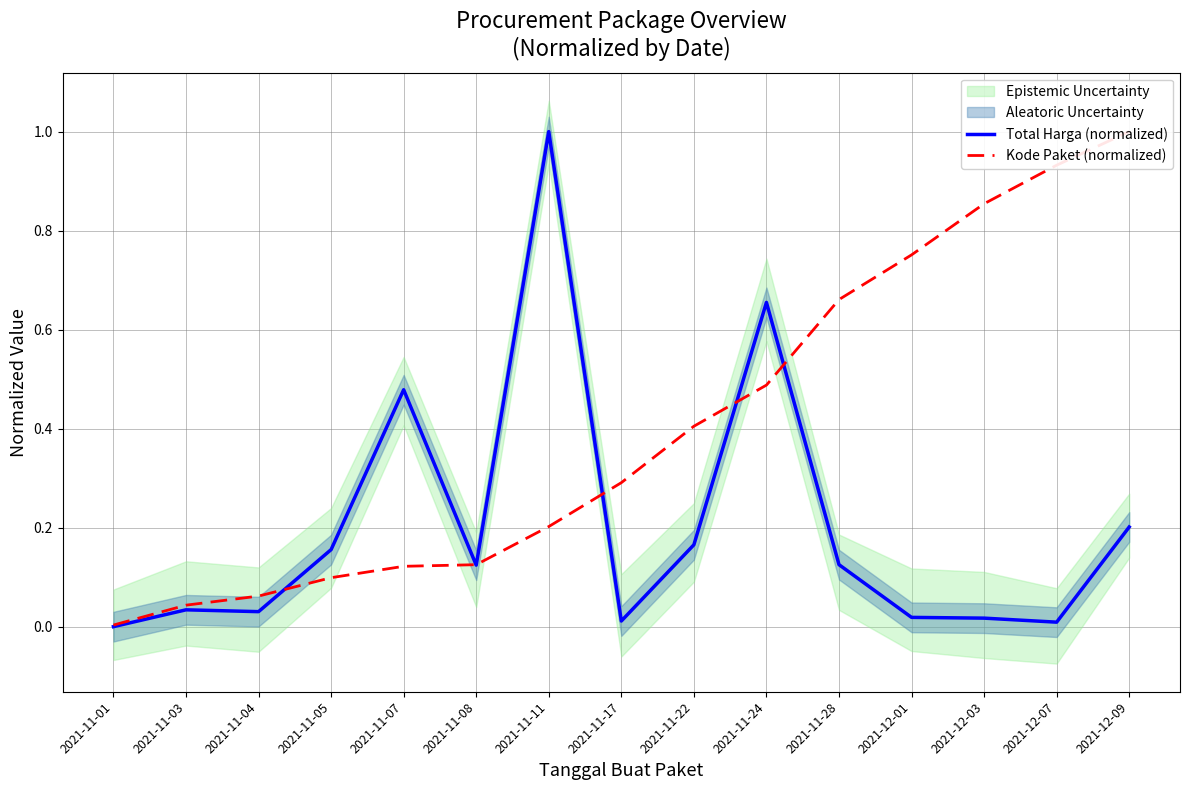

What position from the left is 2021-11-22?

9